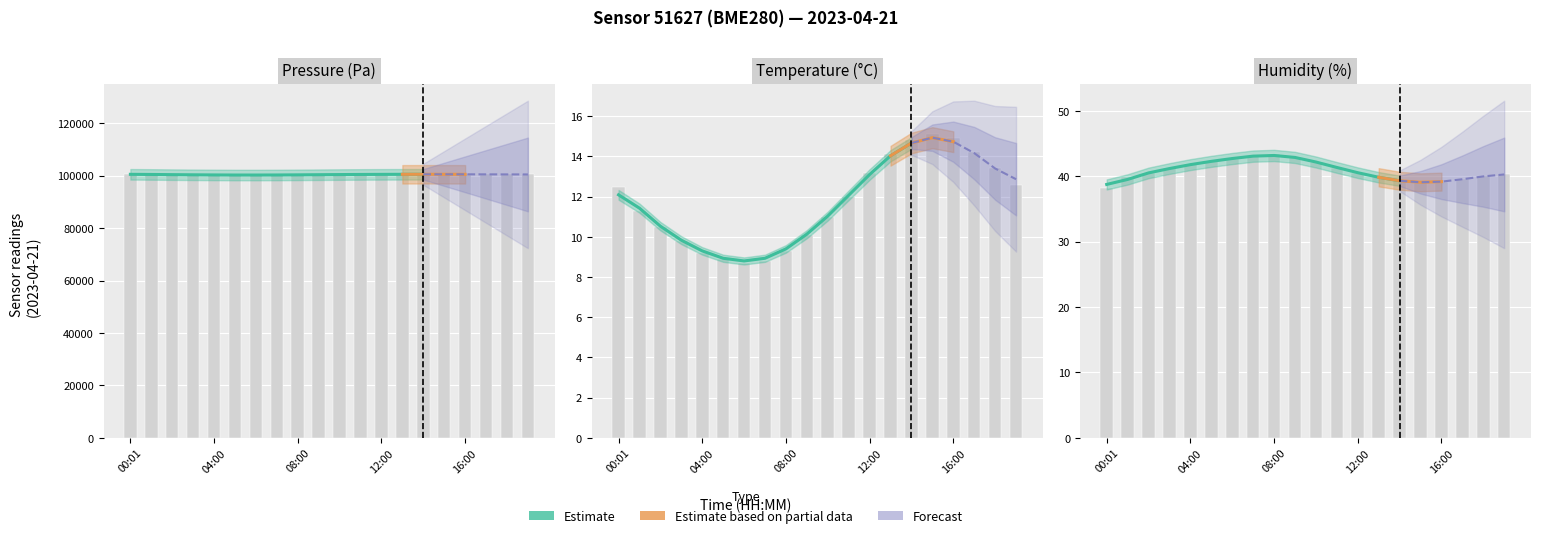

Reading left to right, extract all data points from this chart.

pressure: 00:01=100535.6	01:00=100438.4	02:00=100380.0	03:00=100310.0	04:00=100260.0	05:00=100230.0	06:00=100210.0	07:00=100250.0	08:00=100290.0	09:00=100350.0	10:00=100410.0	11:00=100460.0	12:00=100490.0	13:00=100510.0	14:00=100520.0	15:00=100515.0	16:00=100505.0	17:00=100490.0	18:00=100470.0	19:00=100450.0
temperature: 00:01=12.5	01:00=11.3	02:00=10.5	03:00=9.8	04:00=9.2	05:00=8.9	06:00=8.7	07:00=8.8	08:00=9.3	09:00=10.1	10:00=11.0	11:00=12.0	12:00=13.2	13:00=14.1	14:00=14.8	15:00=15.1	16:00=14.9	17:00=14.2	18:00=13.4	19:00=12.6
humidity: 00:01=38.2	01:00=39.8	02:00=40.5	03:00=41.2	04:00=41.8	05:00=42.3	06:00=42.7	07:00=43.1	08:00=43.4	09:00=43.0	10:00=42.2	11:00=41.3	12:00=40.5	13:00=39.8	14:00=39.2	15:00=38.9	16:00=39.1	17:00=39.5	18:00=40.0	19:00=40.4